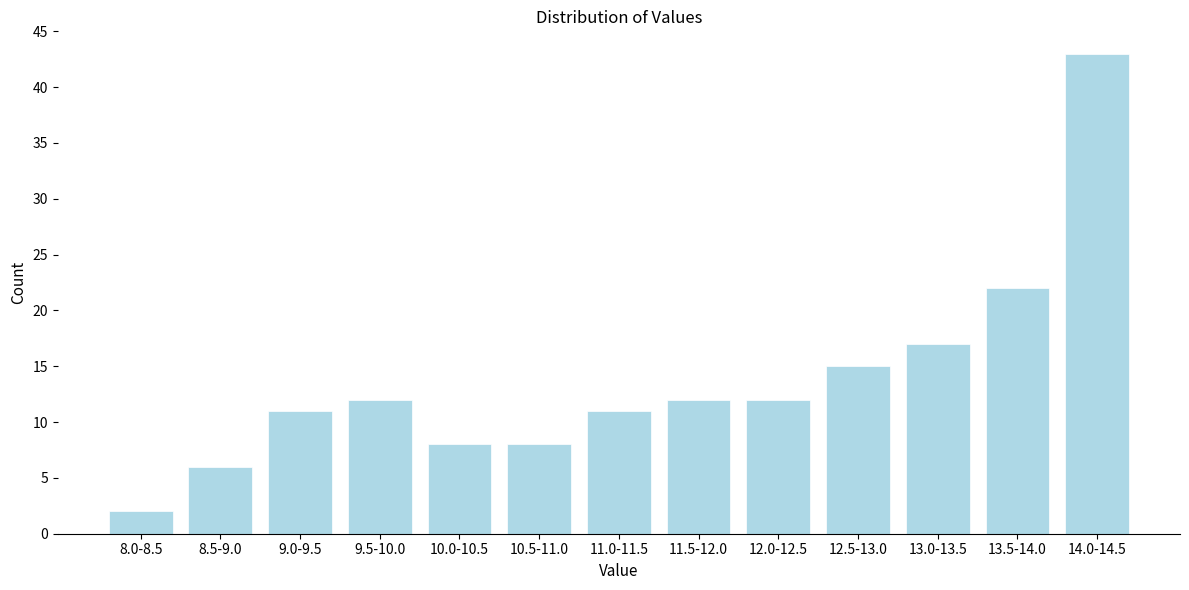

Reading left to right, list all the values displayed in this chart.

8.0-8.5=2	8.5-9.0=6	9.0-9.5=11	9.5-10.0=12	10.0-10.5=8	10.5-11.0=8	11.0-11.5=11	11.5-12.0=12	12.0-12.5=12	12.5-13.0=15	13.0-13.5=17	13.5-14.0=22	14.0-14.5=43